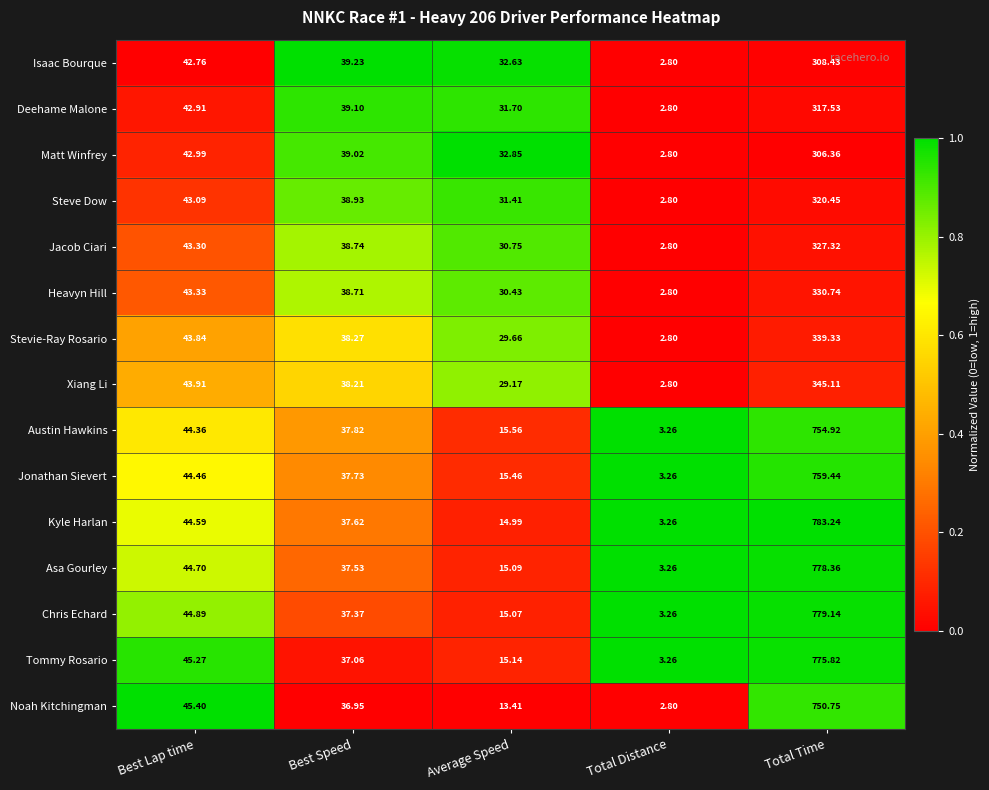

Which series has the widest spread of values?

Kyle Harlan